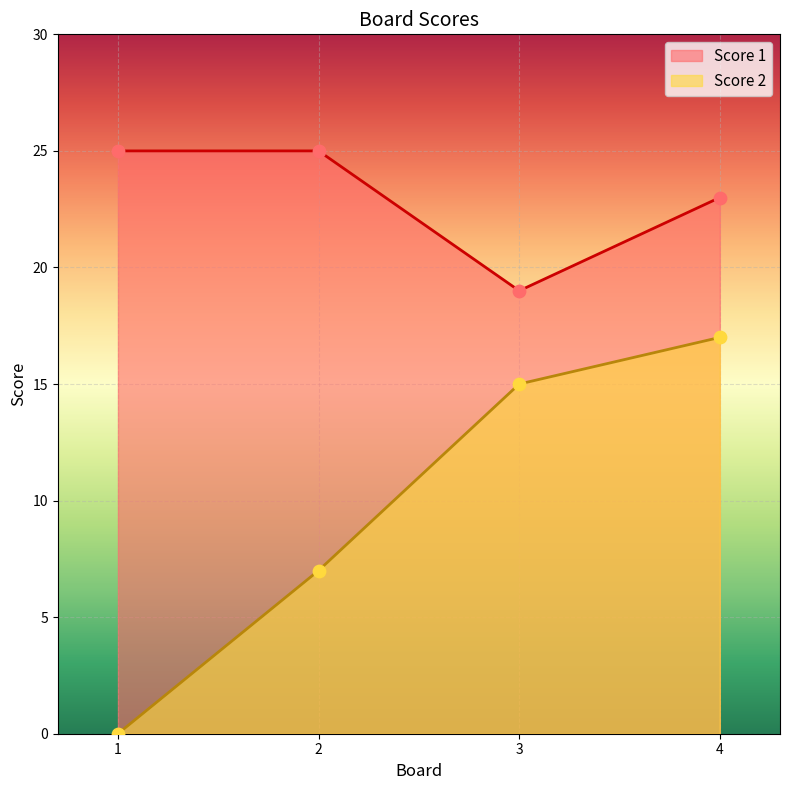

At which category is the sum across all series the highest?

4